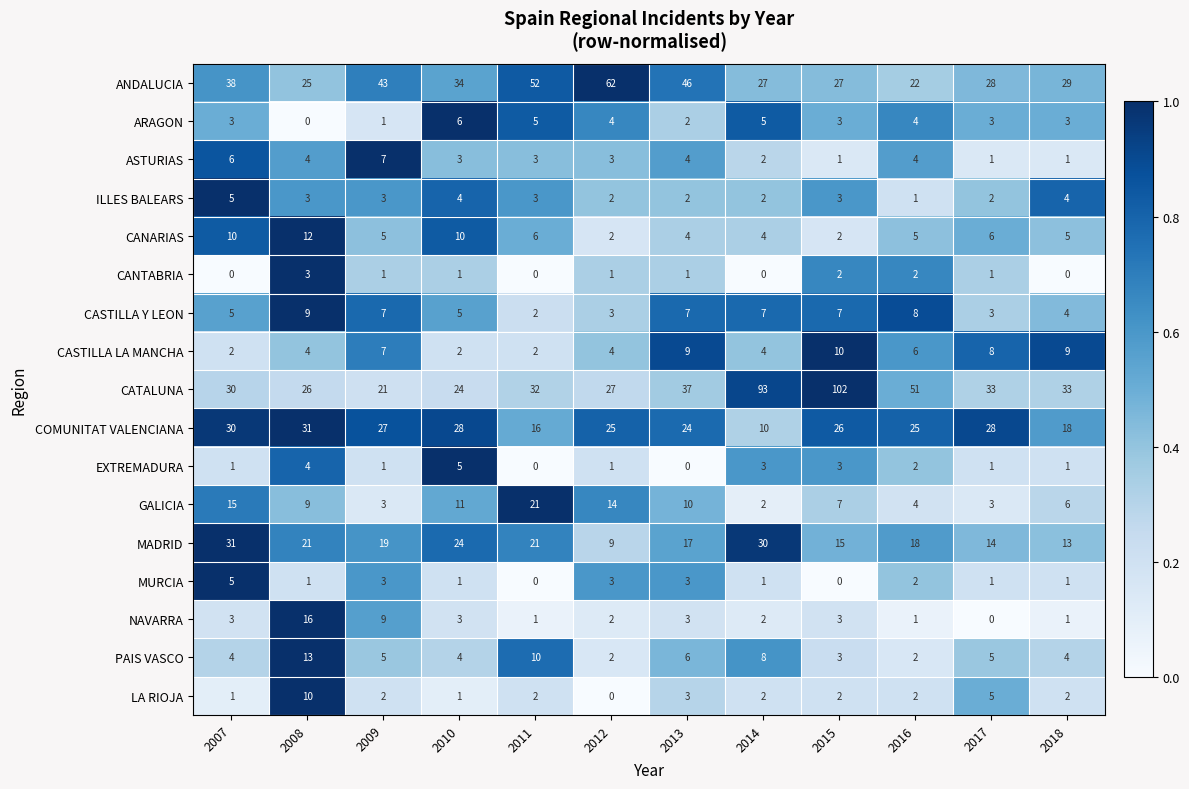

Between 2008 and 2018, which series saw the biggest shift?

NAVARRA